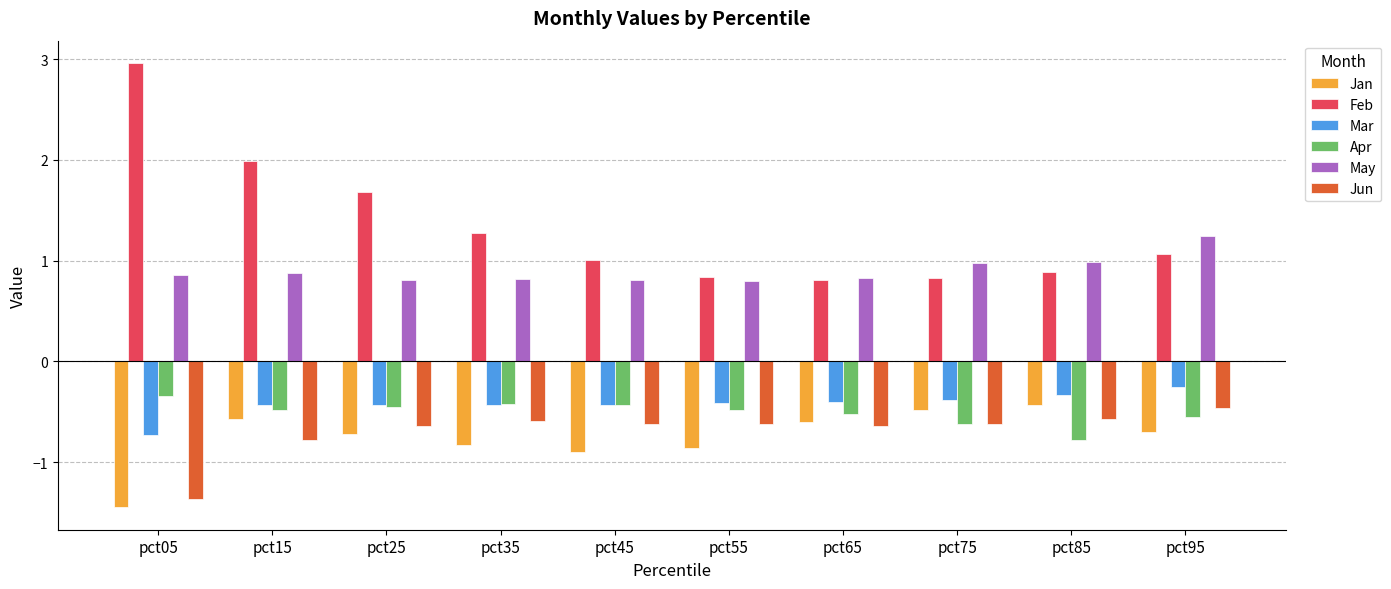

How many categories are shown in the chart?

10